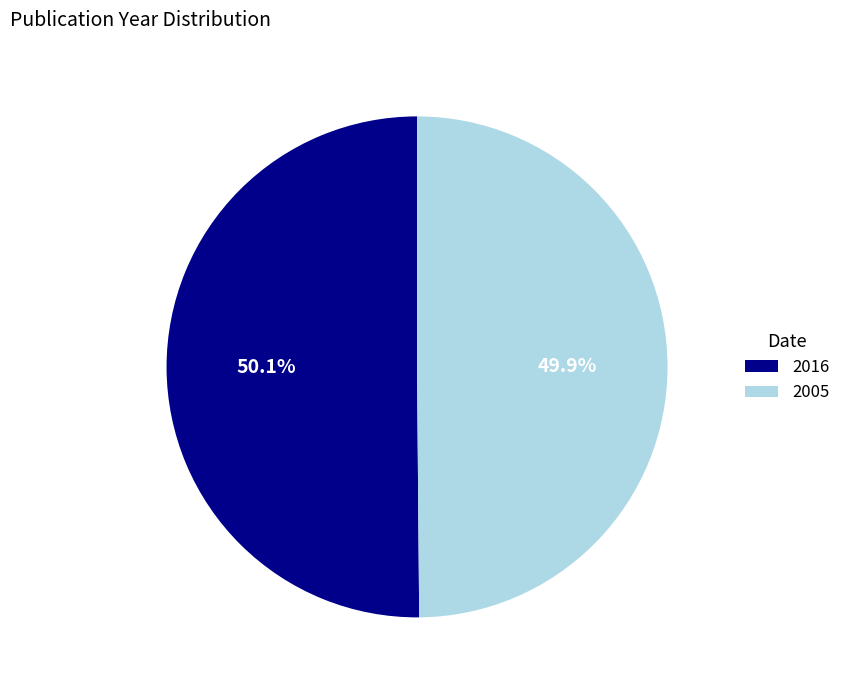

Combined, what portion of the pie is 2016 and 2005?

100.0%